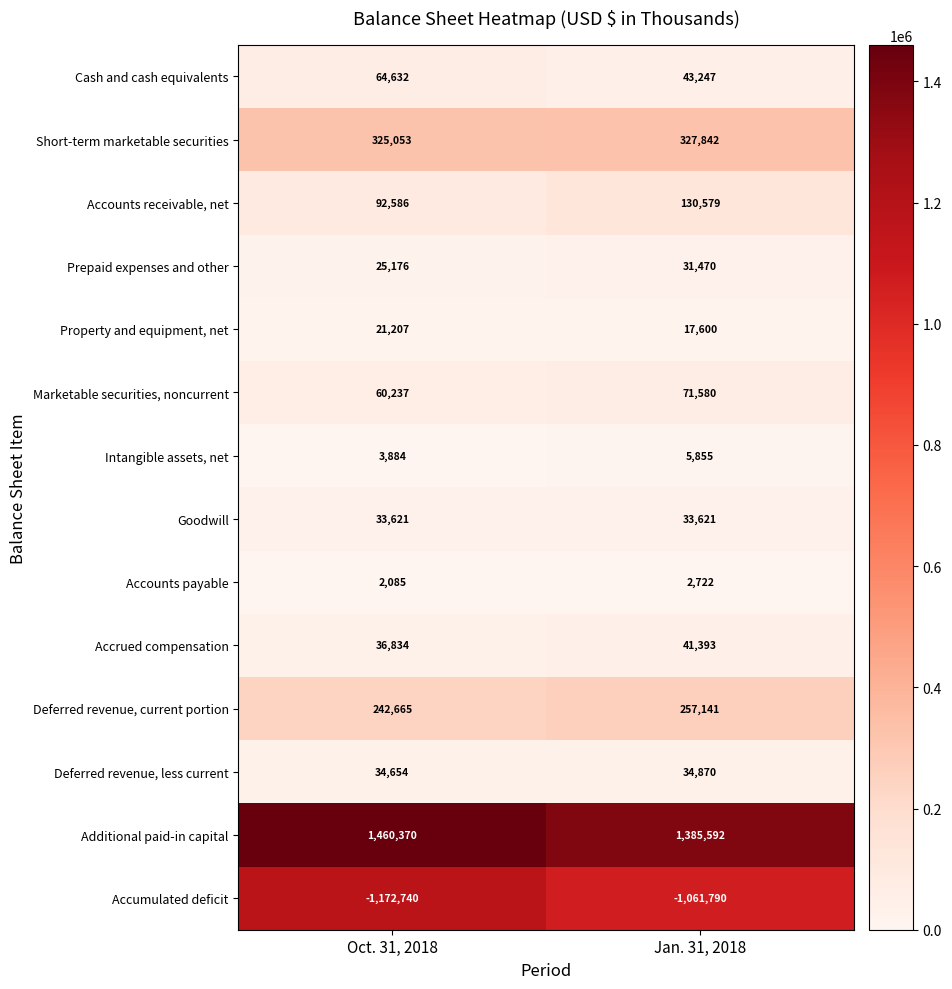

Is it true that Additional paid-in capital equals 2088750 at Jan. 31, 2018?

False